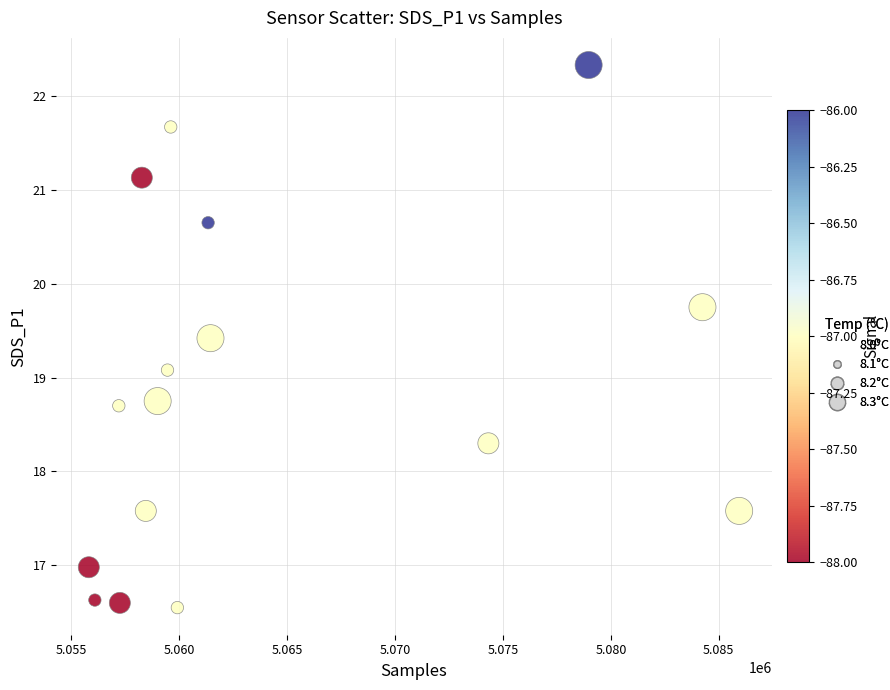

What is the range of Y values (max minus min)?

5.8